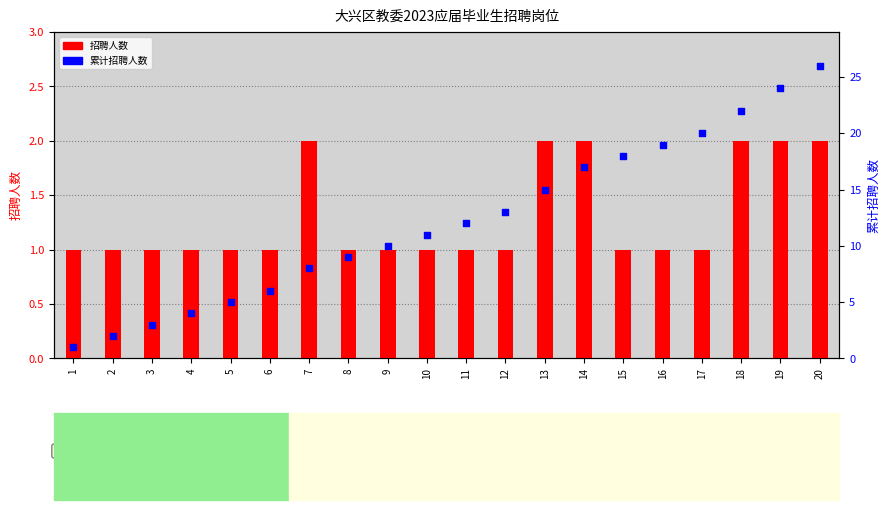

At which category is the sum across all series the highest?

20